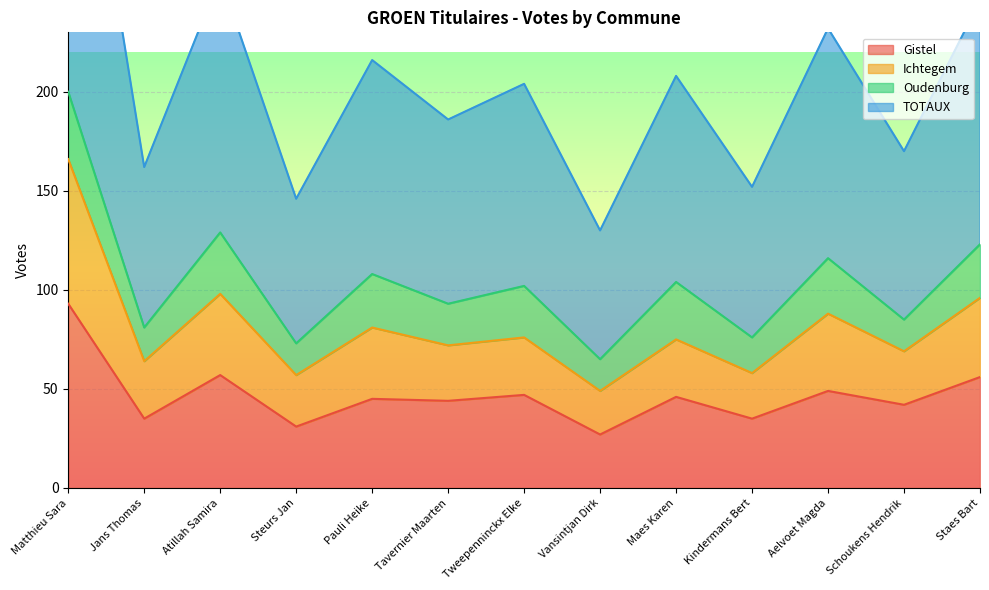

True or false: Gistel and TOTAUX cross at least once.

False